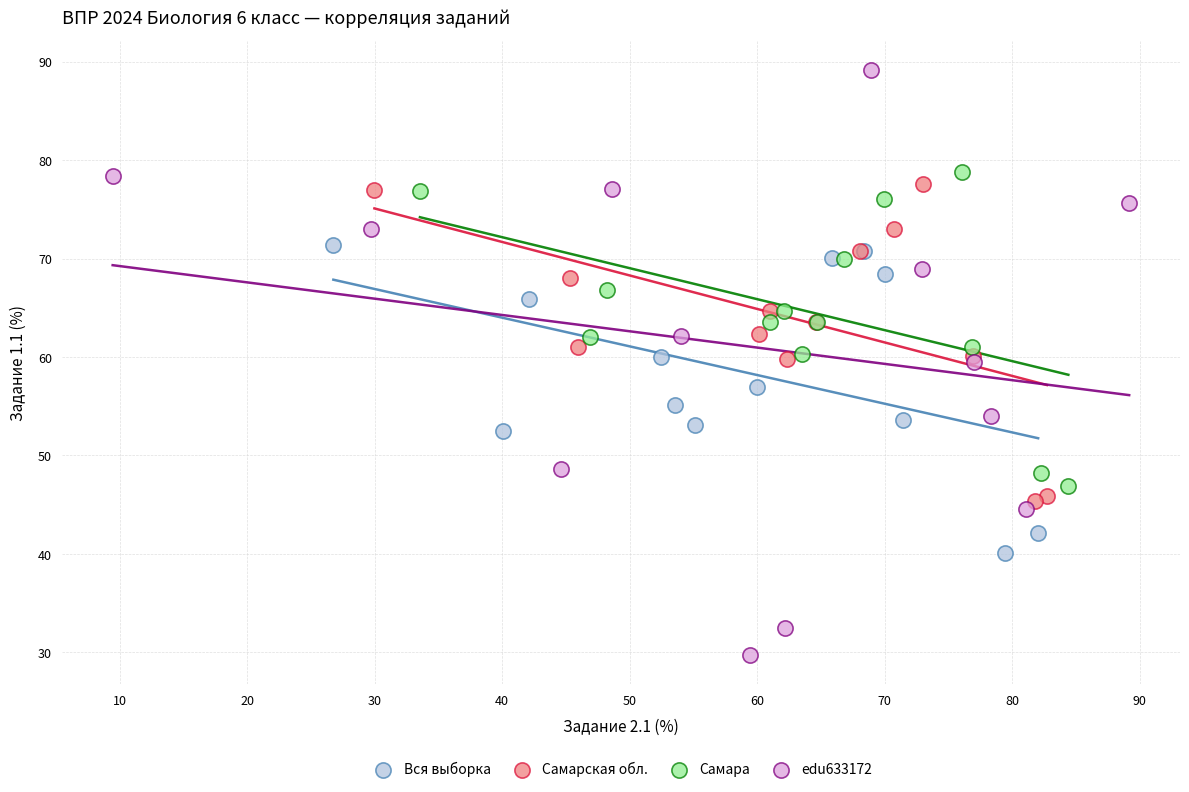

Which series reaches the maximum Y coordinate?

edu633172